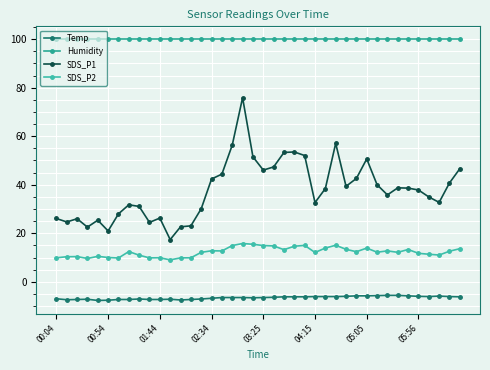

How many interior local peaks does the SDS_P1 series have?

9